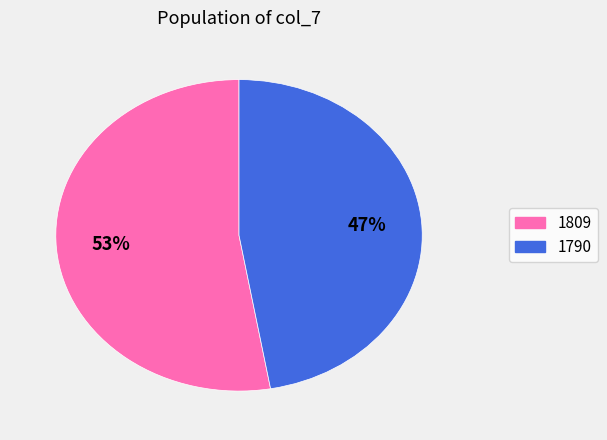

True or false: 1790 accounts for 53% of the total.

False